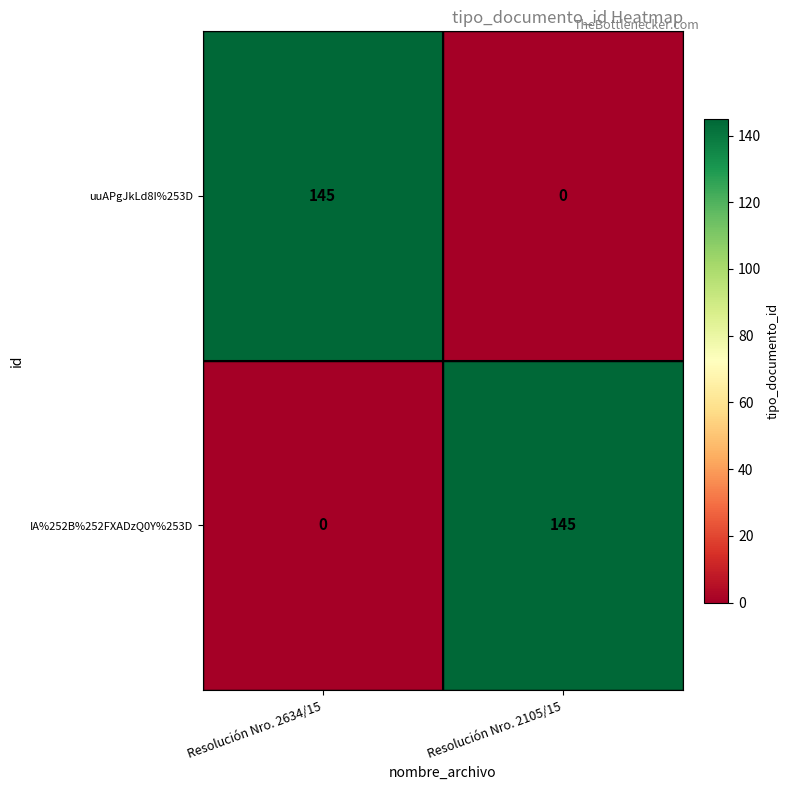

At how many categories does at least one series exceed 123?

2